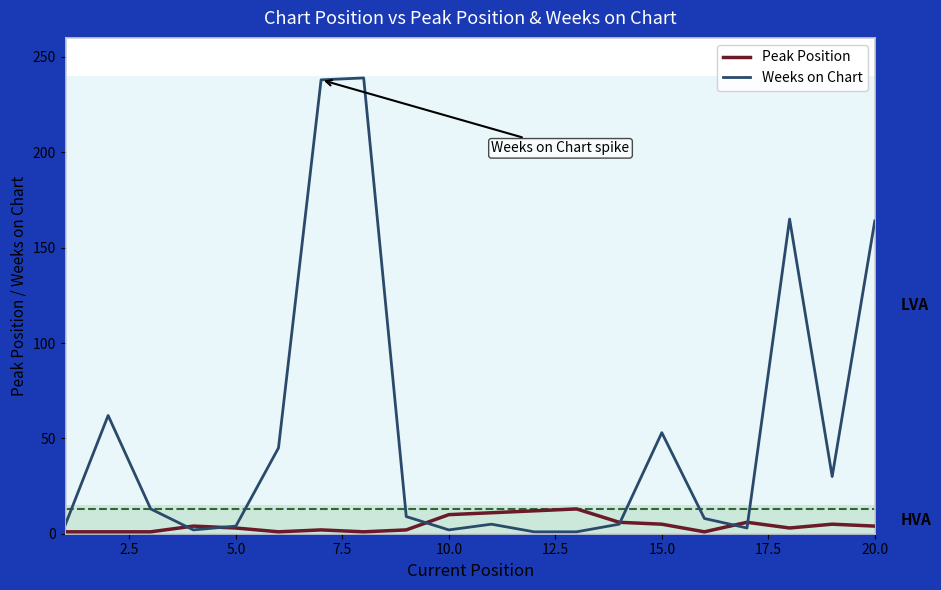

True or false: Peak Position and Weeks on Chart cross at least once.

True